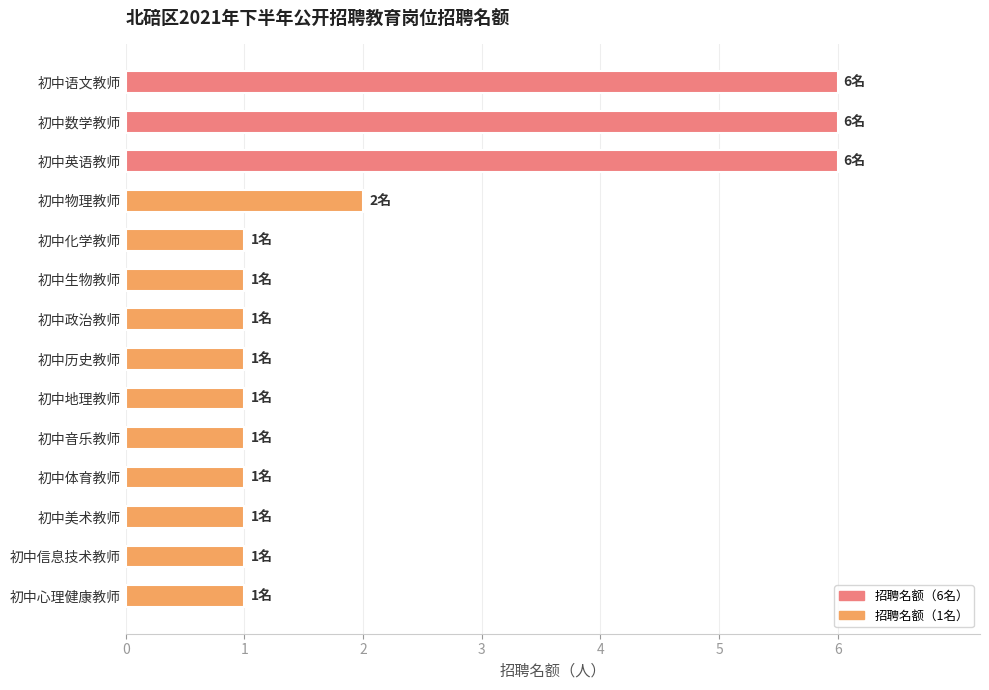

How many distinct data groups are displayed?

1